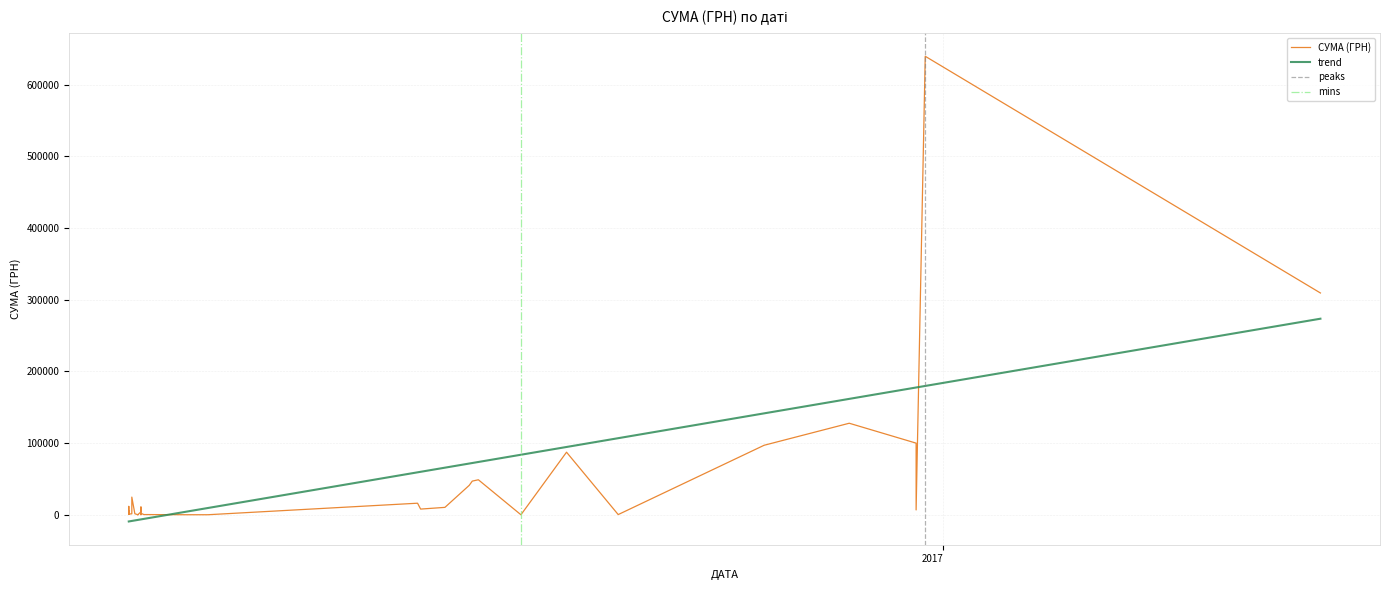

True or false: the data shows 352.8 at 17.

True